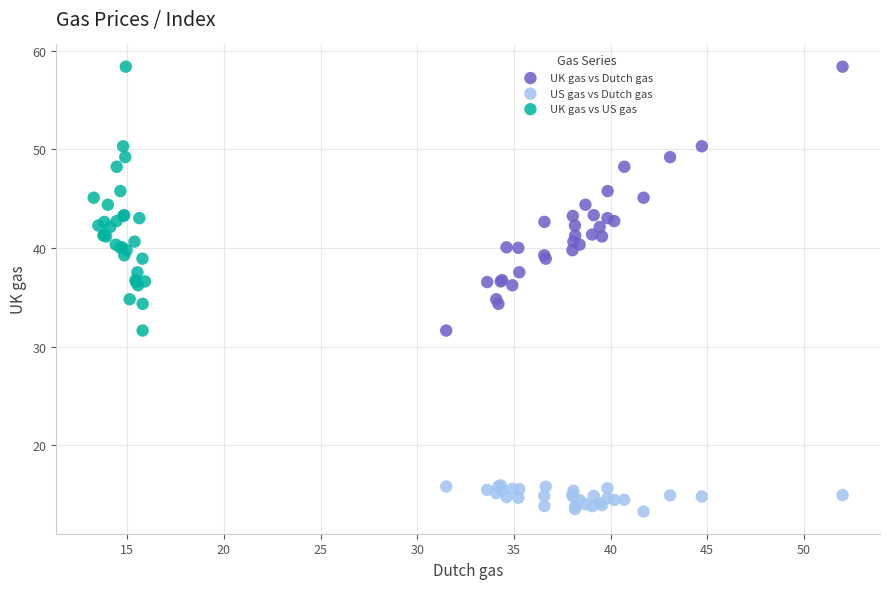

What are all the series names shown in the legend?

UK gas vs Dutch gas, US gas vs Dutch gas, UK gas vs US gas